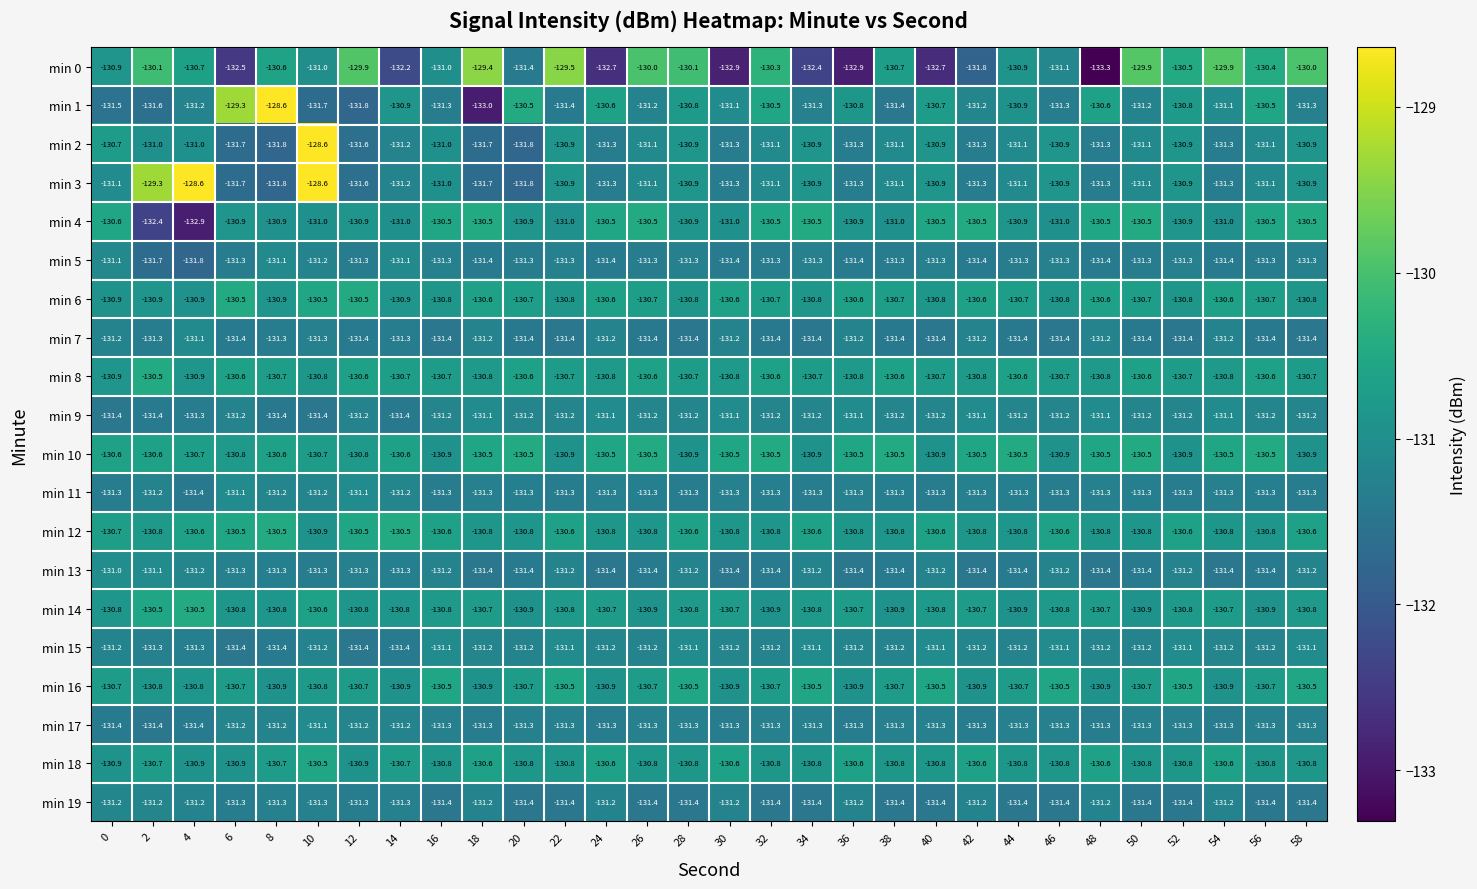

At which category is the sum across all series the highest?

10